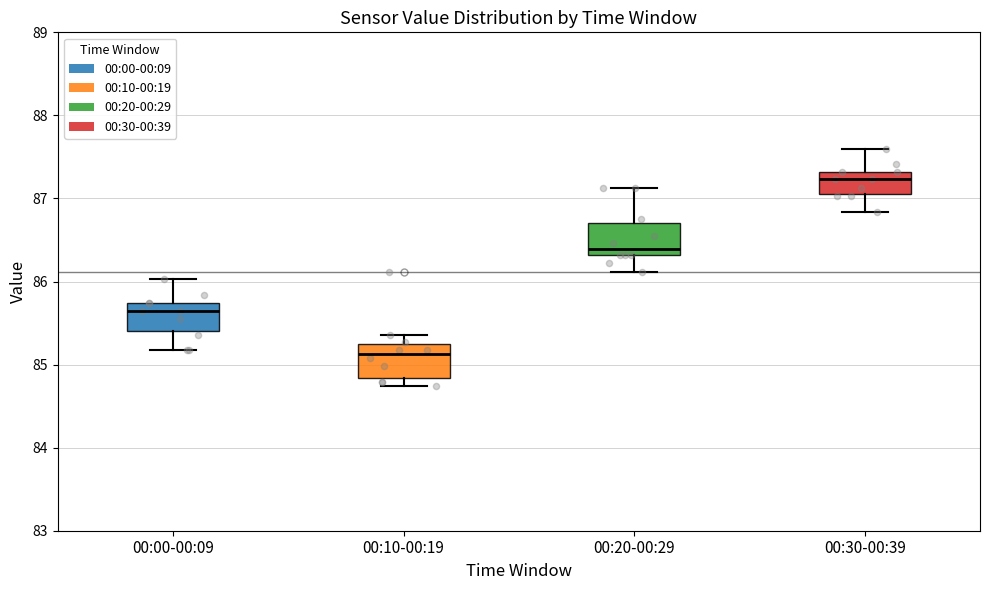

Reading left to right, transcribe this box plot: for each box, give where its median line is, the range the box spans, and where its two whiskers end, as read against the y-axis. The values are not printed on the chart, so give them approximately, as read against the axis.

00:00-00:09: median 85.6, box 85.4 to 85.7, whiskers 85.2 to 86.0
00:10-00:19: median 85.1, box 84.8 to 85.2, whiskers 84.7 to 85.4
00:20-00:29: median 86.4, box 86.3 to 86.7, whiskers 86.1 to 87.1
00:30-00:39: median 87.2, box 87.1 to 87.3, whiskers 86.8 to 87.6